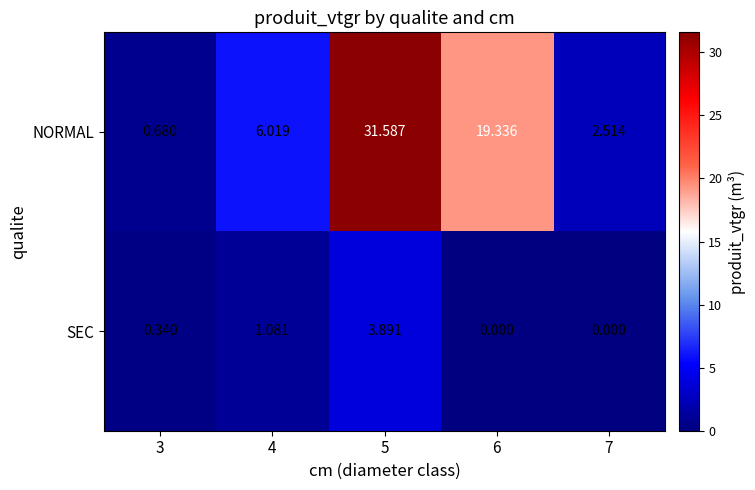

Is the value of NORMAL at 4 greater than the value of SEC at 3?

Yes